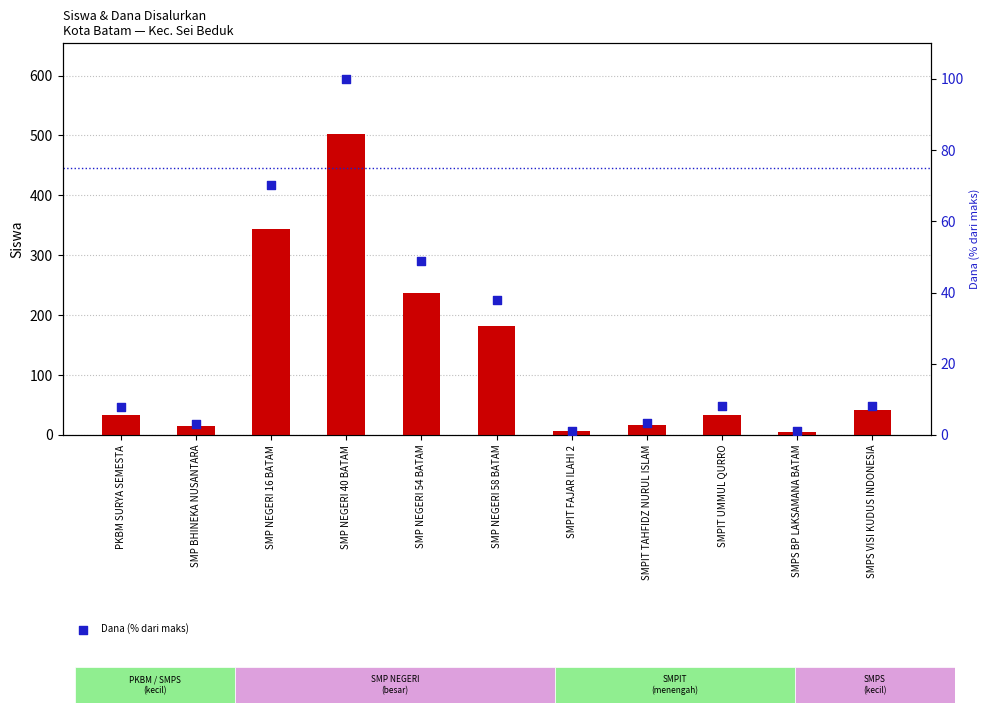

What is the total value across all series at SMP BHINEKA NUSANTARA?

18.0